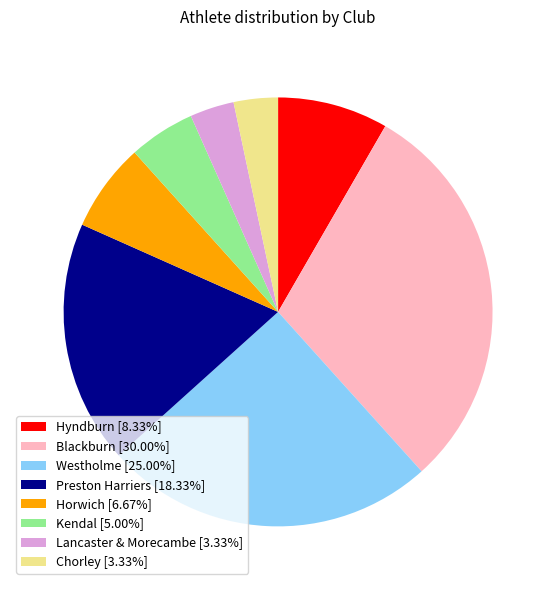

Combined, do Horwich [6.67%] and Blackburn [30.00%] account for over 50%?

No